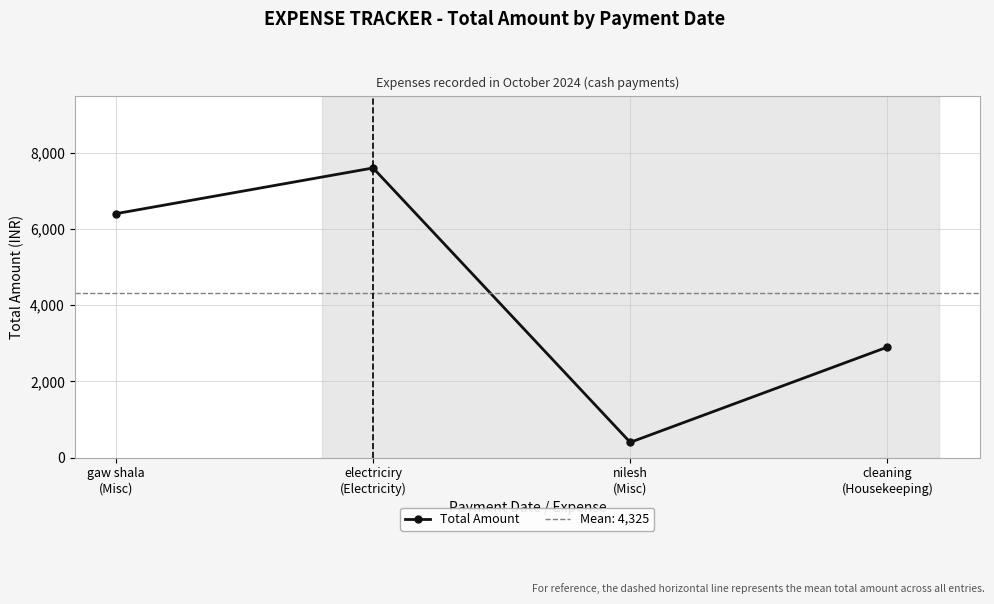

What is the maximum value shown in the chart?

7600